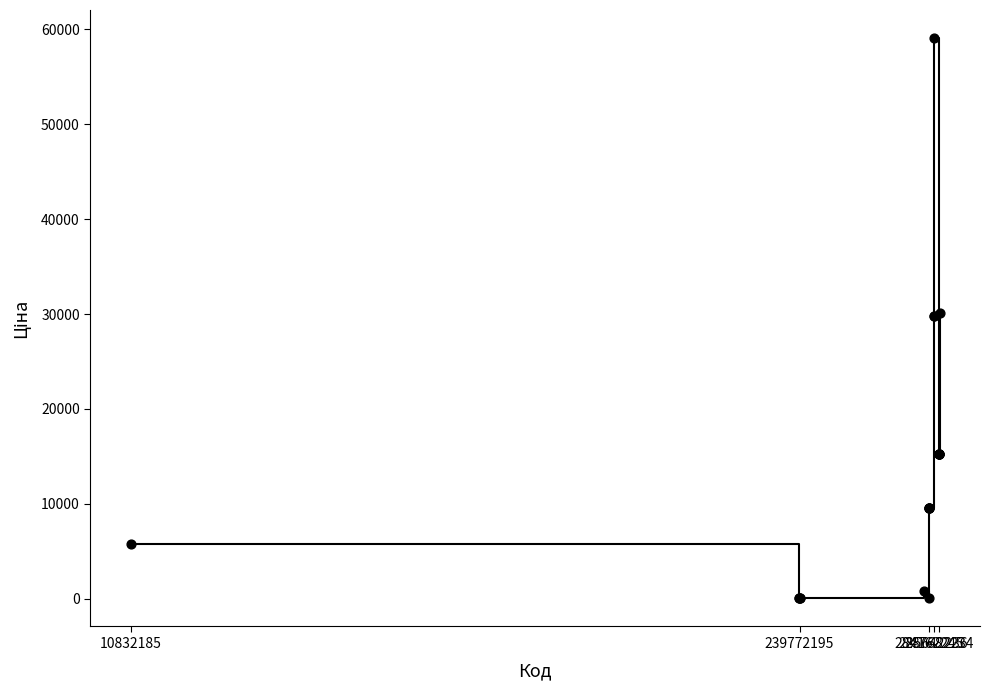

What is the greatest value displayed?

59075.7